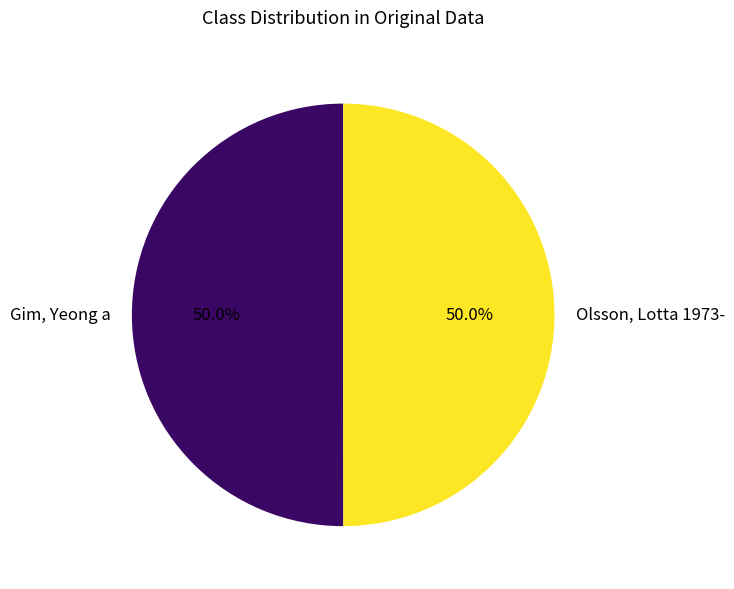

Count the number of slices in the pie.

2